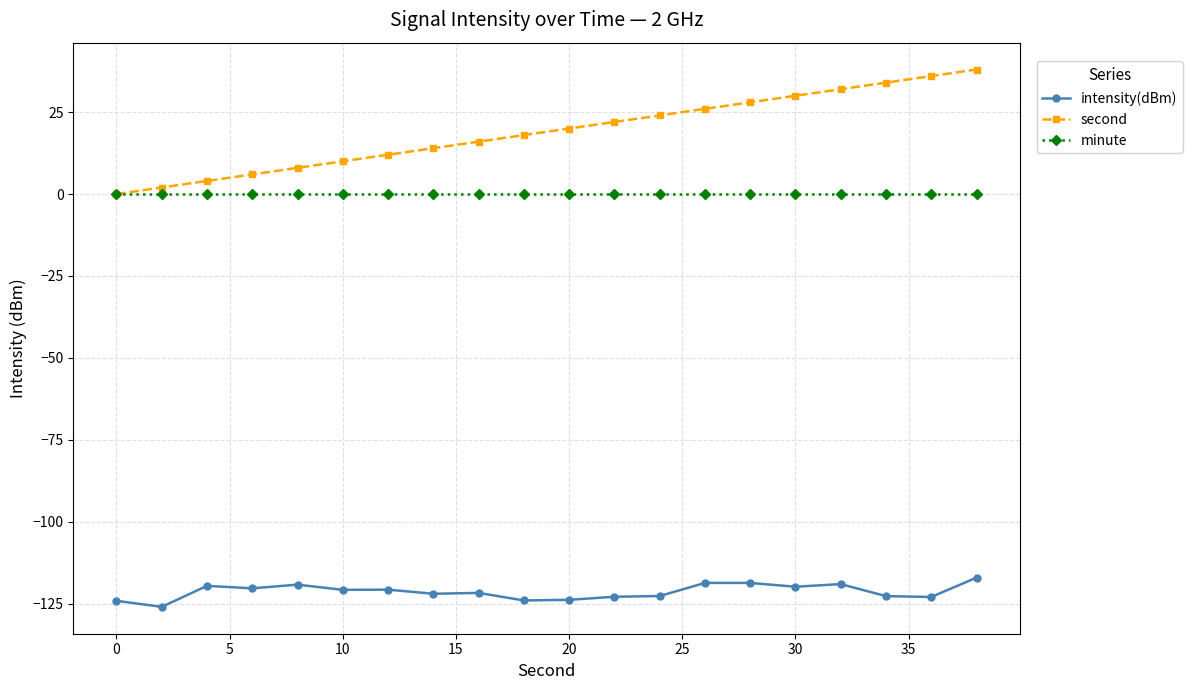

Which series has the widest spread of values?

second